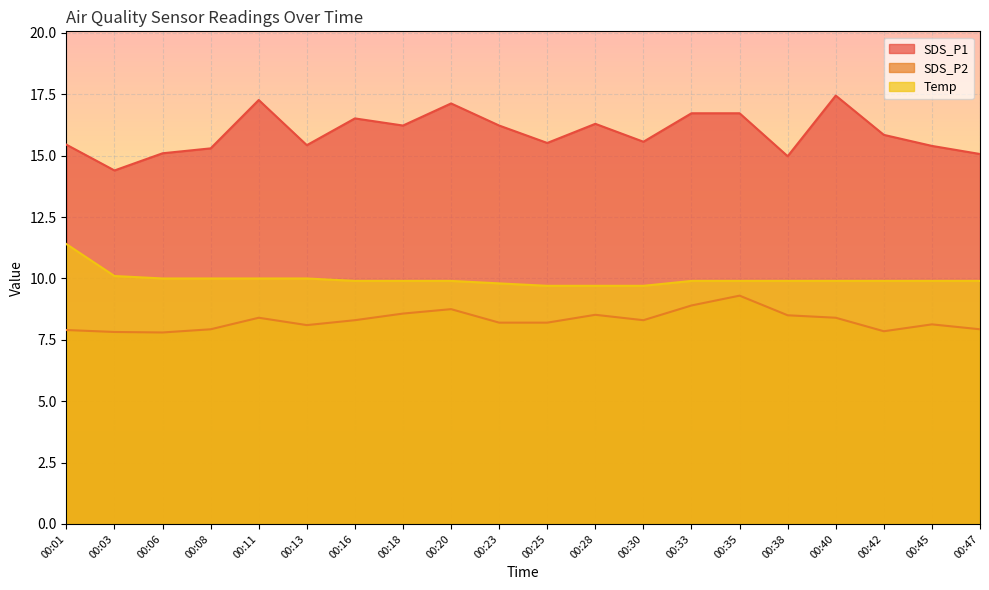

What value does the SDS_P1 series have at 00:06?

15.1